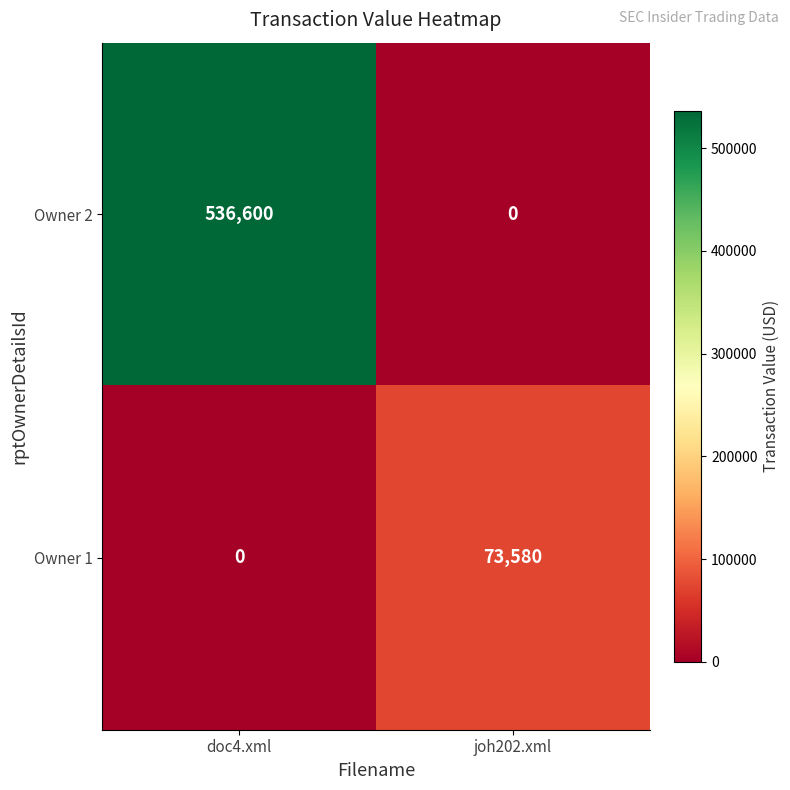

What is the difference between the highest and lowest values at doc4.xml?

536600